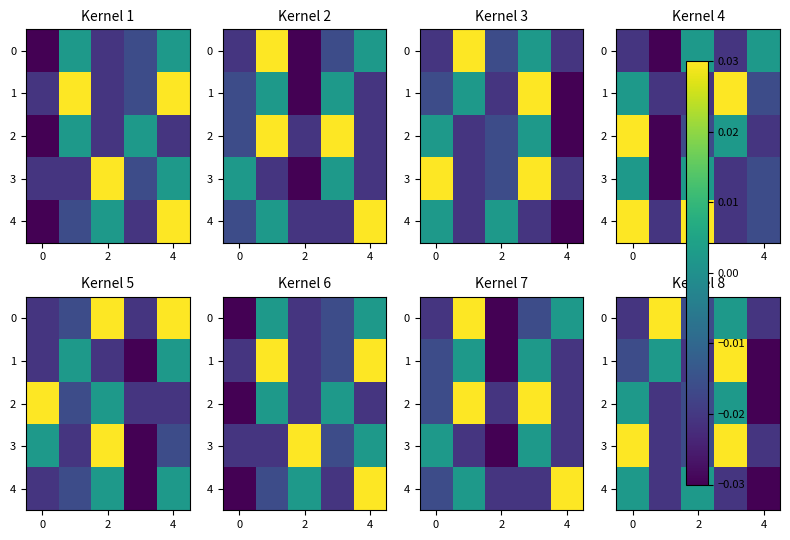

How many values in the 2 series exceed 0?

2